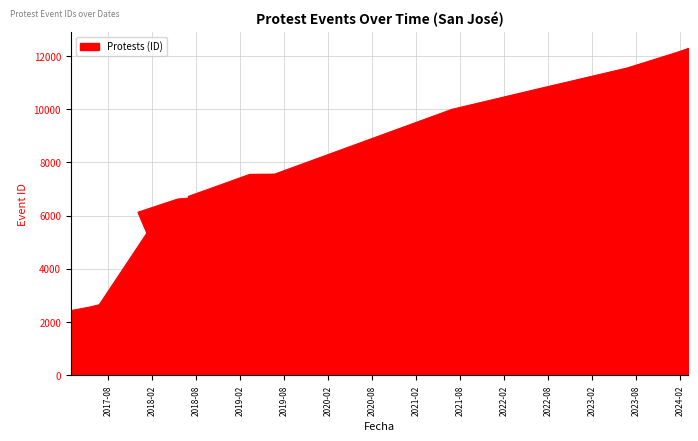

Rank the categories by value from highest to lowest.

2024-03-04, 2024-03-04, 2024-03-04, 2024-01-16, 2023-06-25, 2022-06-26, 2021-06-28, 2019-06-23, 2019-03-12, 2018-06-30, 2018-07-01, 2018-05-18, 2018-05-08, 2017-12-03, 2018-01-09, 2017-06-25, 2017-05-16, 2017-02-27